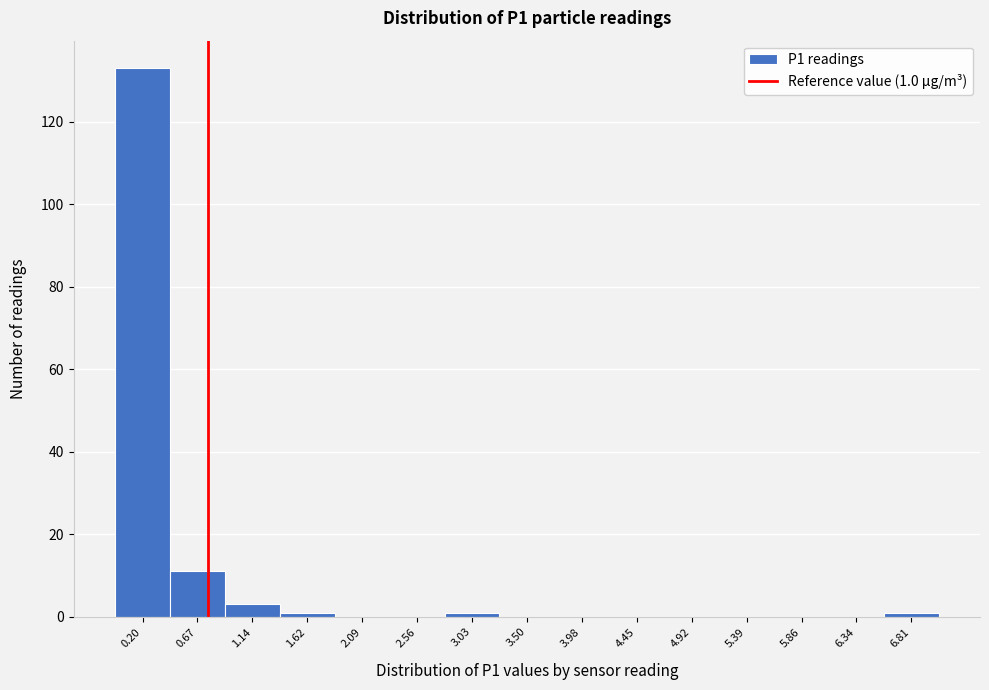

Reading left to right, list all the values displayed in this chart.

0.20=133	0.67=11	1.14=3	1.62=1	2.09=0	2.56=0	3.03=1	3.50=0	3.98=0	4.45=0	4.92=0	5.39=0	5.86=0	6.34=0	6.81=1